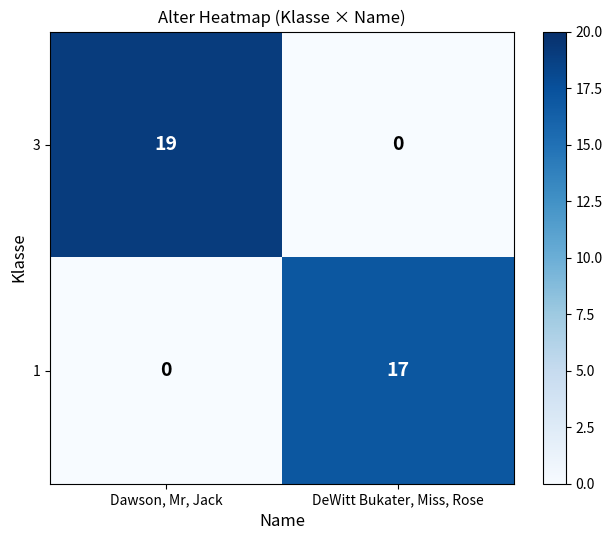

Which category has the highest value across all series?

Dawson, Mr, Jack